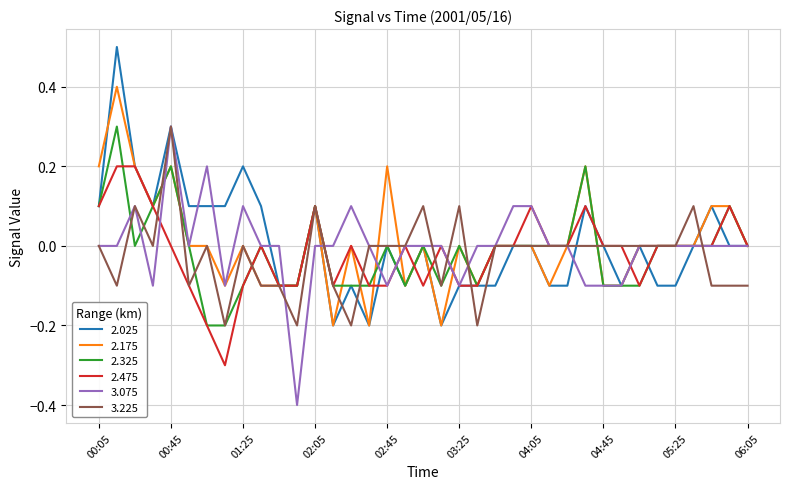

What is the greatest value displayed?

0.5